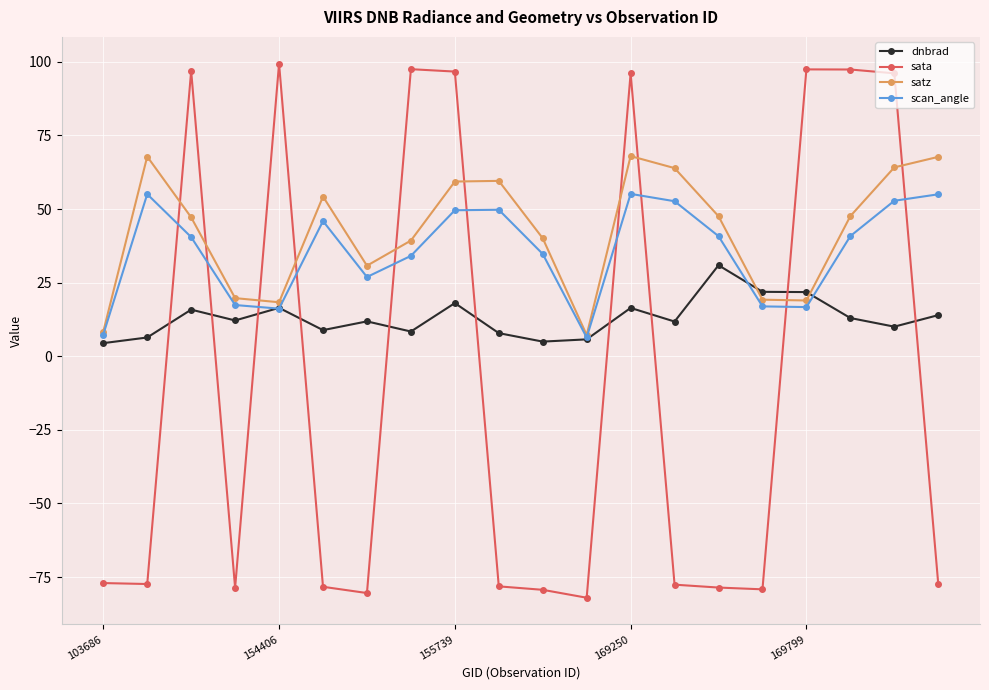

What is the value of the scan_angle point at the 11th from the left?

34.7